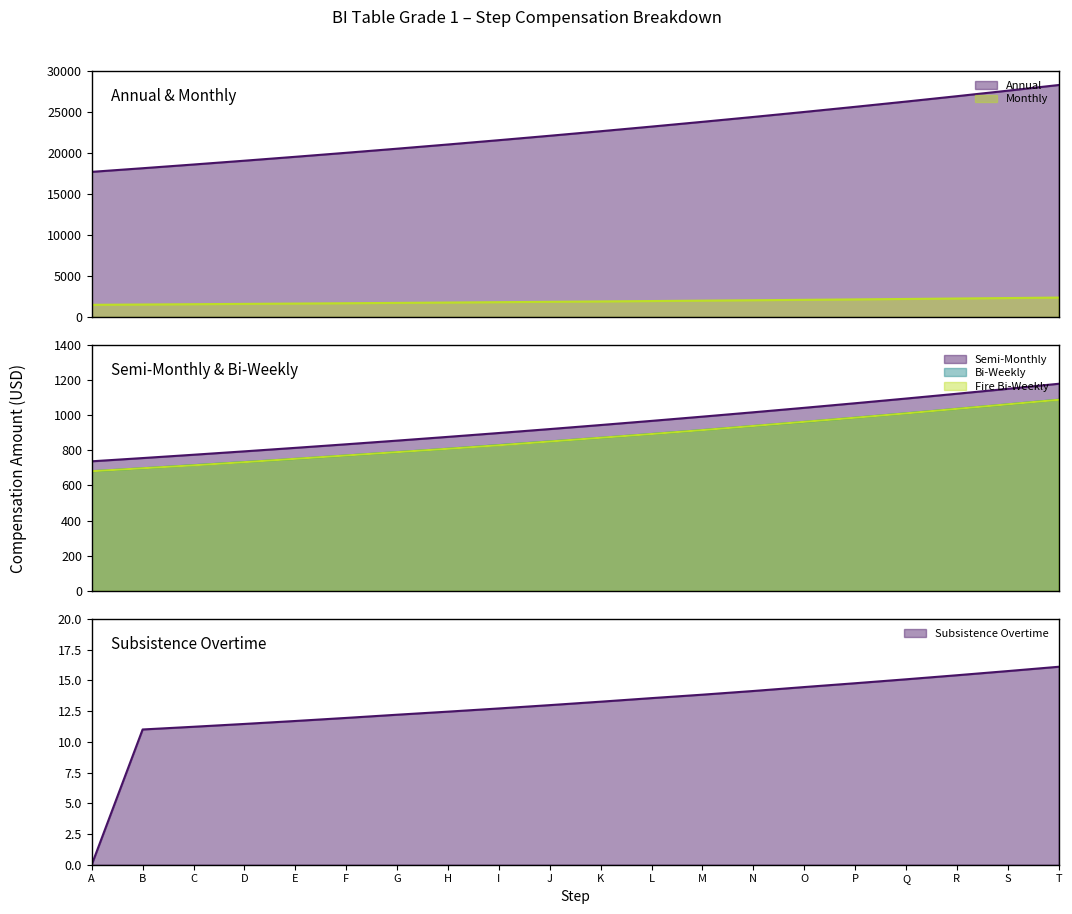

Reading right to left, what are all the values shown in this chart?

Annual: 28290.0	27600.0	26926.8	26270.1	25629.3	25004.2	24394.4	23799.4	23218.9	22652.6	22100.1	21561.1	21035.2	20522.1	20021.6	19533.3	19056.8	18592.0	18138.6	17696.2
Monthly: 2357.5	2300.0	2243.9	2189.2	2135.8	2083.7	2032.9	1983.3	1934.9	1887.7	1841.7	1796.8	1752.9	1710.2	1668.5	1627.8	1588.1	1549.3	1511.5	1474.7
Semi-Monthly: 1178.8	1150.0	1122.0	1094.6	1067.9	1041.8	1016.4	991.6	967.5	943.9	920.8	898.4	876.5	855.1	834.2	813.9	794.0	774.7	755.8	737.3
Bi-Weekly: 1088.0	1061.6	1036.0	1010.4	985.6	961.6	938.4	915.2	892.8	871.2	850.4	829.6	808.8	789.6	770.4	751.2	732.8	715.2	697.6	680.8
Fire Bi-Weekly: 1087.5	1061.8	1036.0	1010.2	985.6	962.1	938.6	915.0	892.6	871.4	850.1	828.8	808.6	789.6	770.6	751.5	732.5	714.6	697.8	681.0
Subsistence Overtime: 16.1	15.8	15.4	15.1	14.8	14.4	14.1	13.8	13.6	13.3	13.0	12.7	12.4	12.2	11.9	11.7	11.4	11.2	11.0	0.0